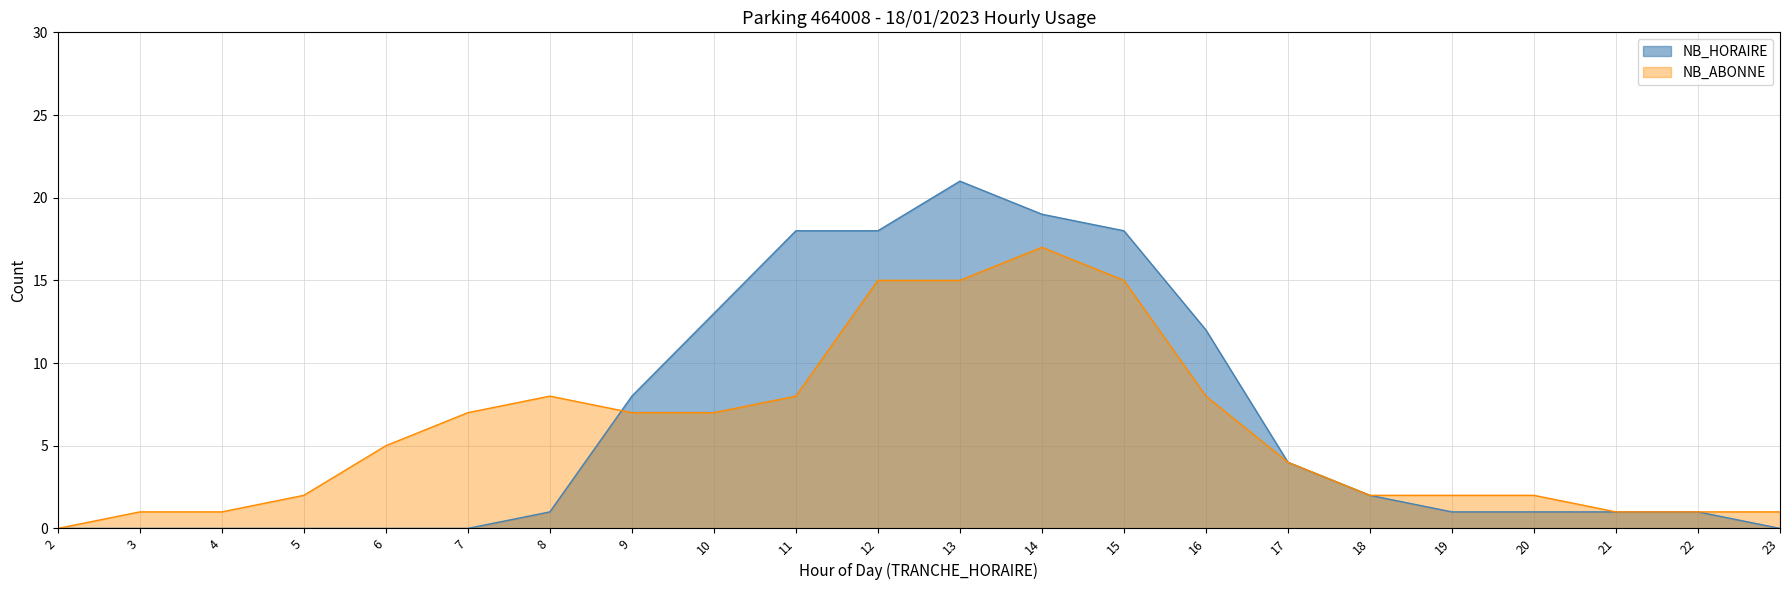

Is it true that NB_ABONNE equals 4 at 18?

False